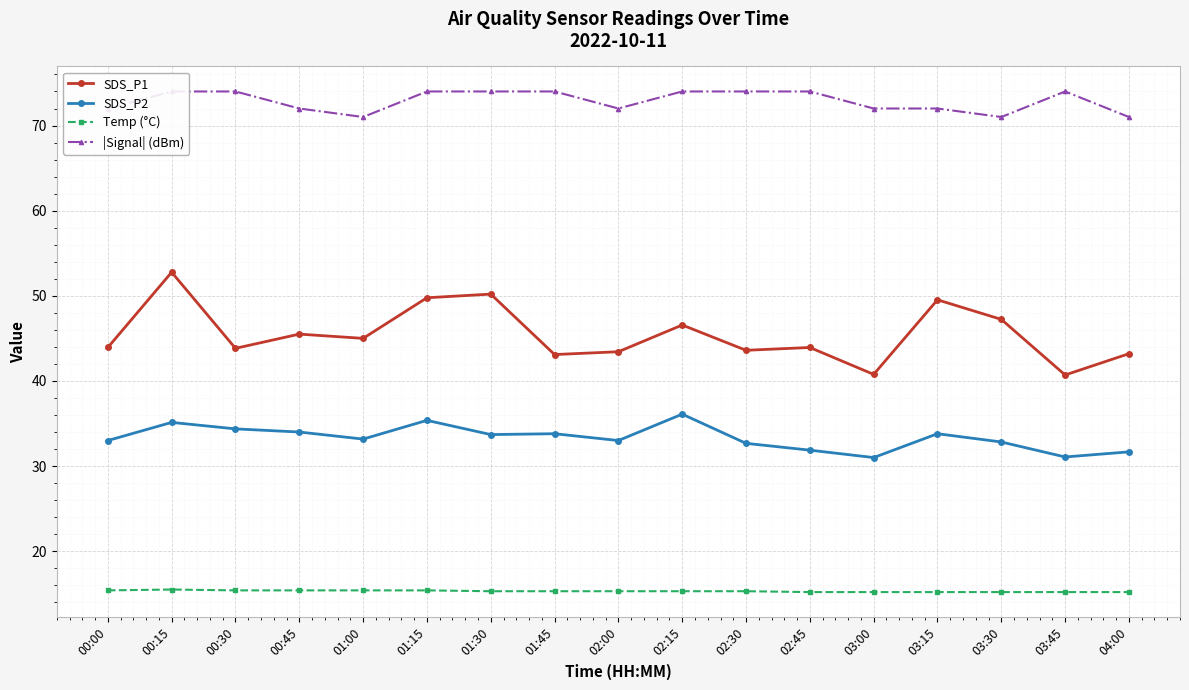

At 00:15, list the series in order from largest to smallest.

|Signal| (dBm), SDS_P1, SDS_P2, Temp (°C)